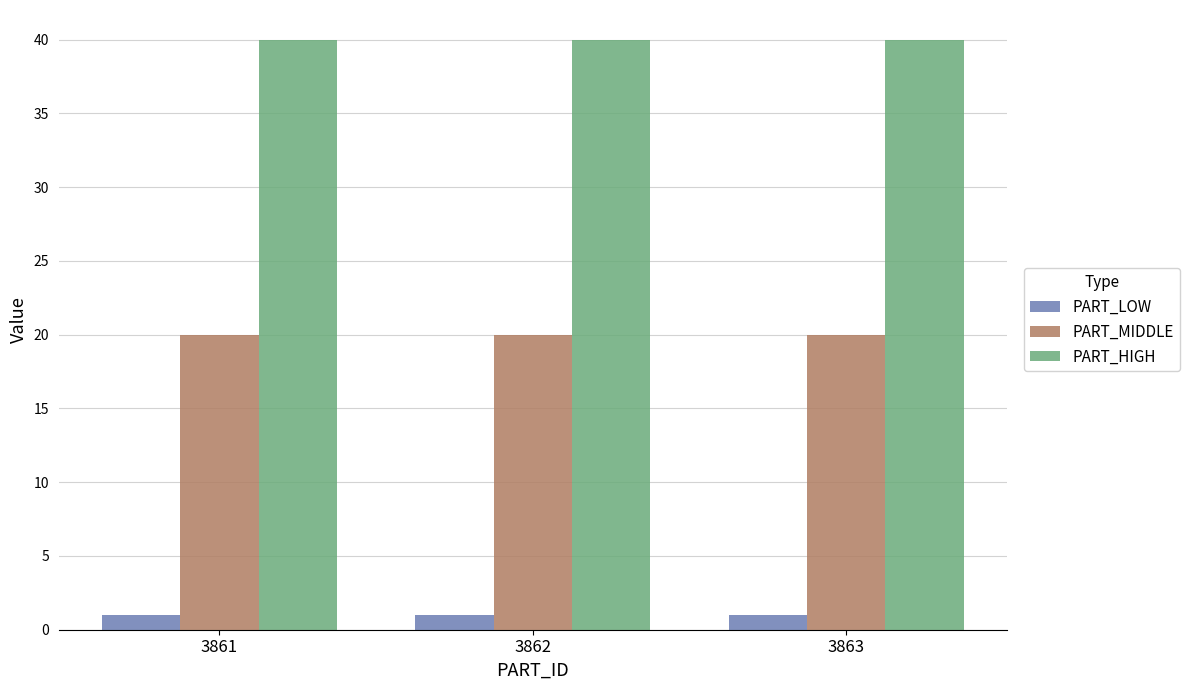

What is the total value across all series at 3861?

61